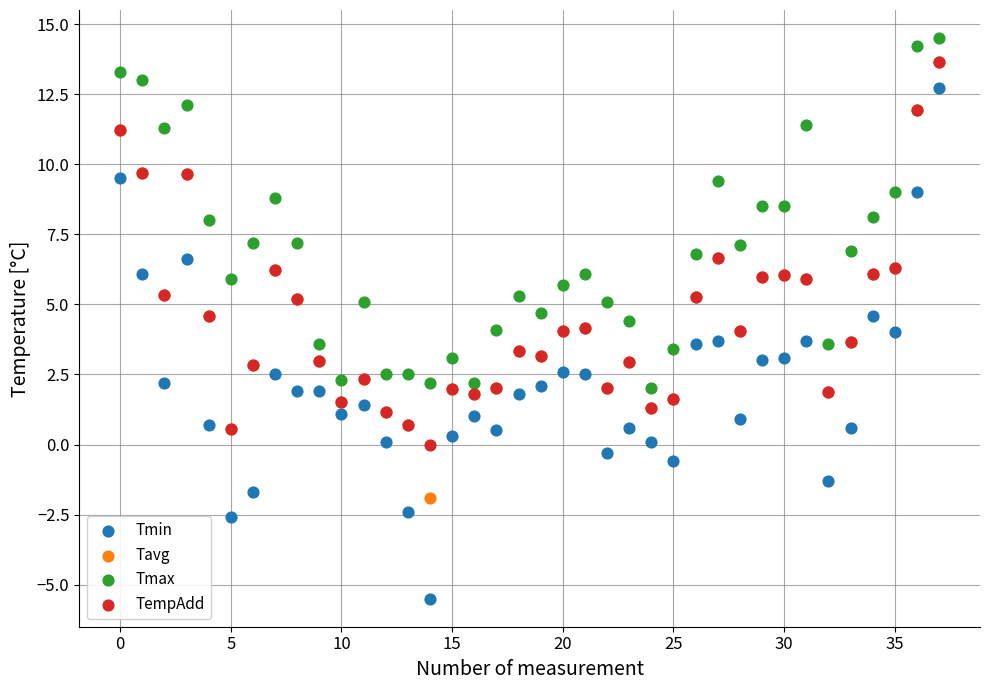

What are all the series names shown in the legend?

Tmin, Tavg, Tmax, TempAdd